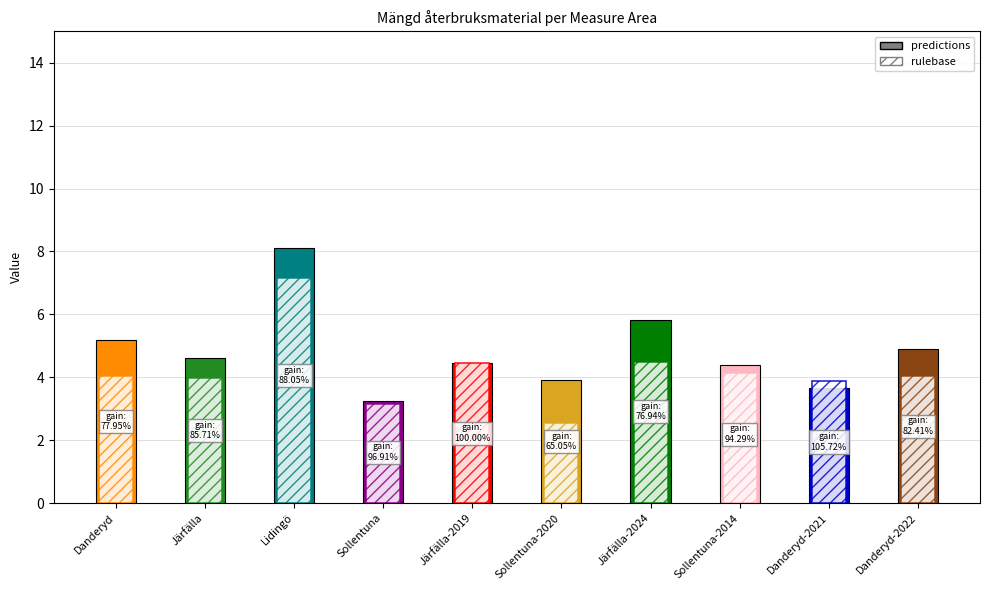

Which series changed the most between Järfälla and Järfälla-2019?

rulebase